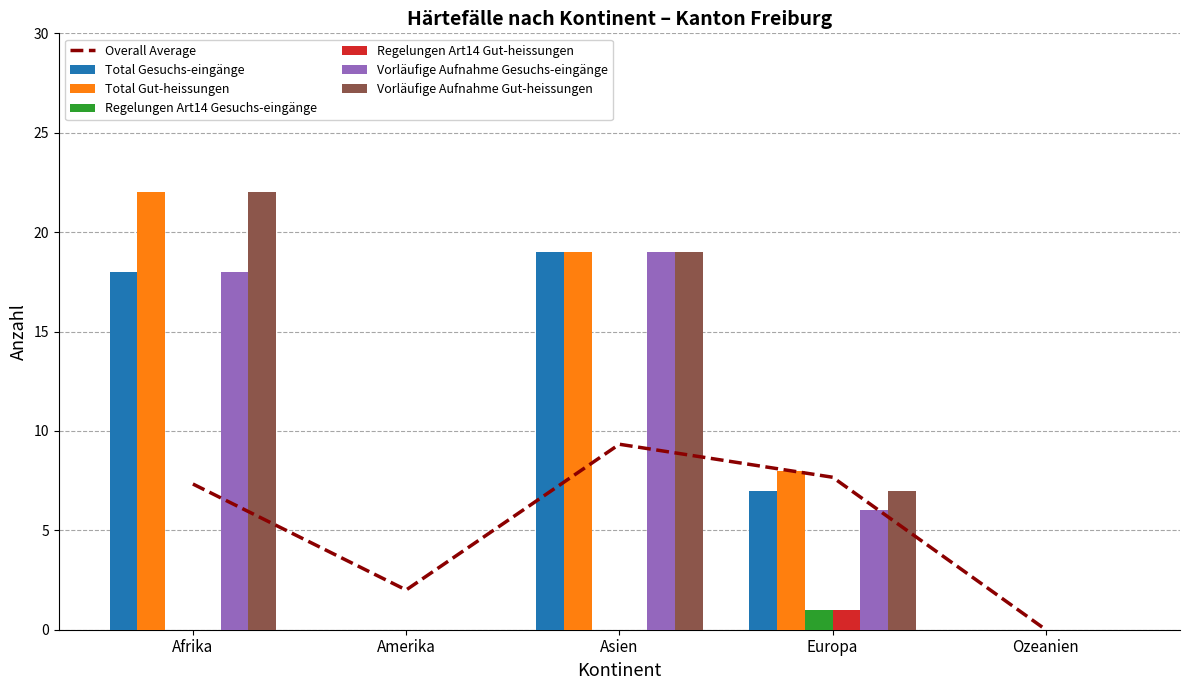

How many data points in Total Gut-heissungen are less than 8?

2